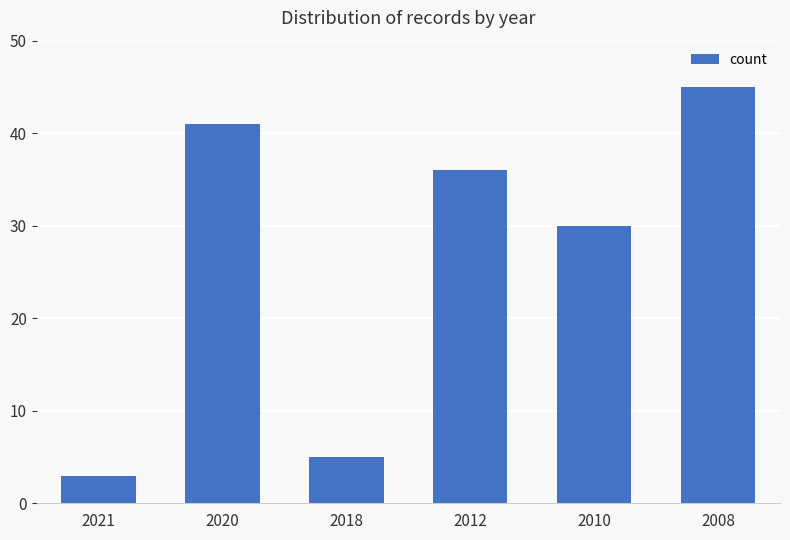

What is the difference between the values at 2012 and 2008?

9